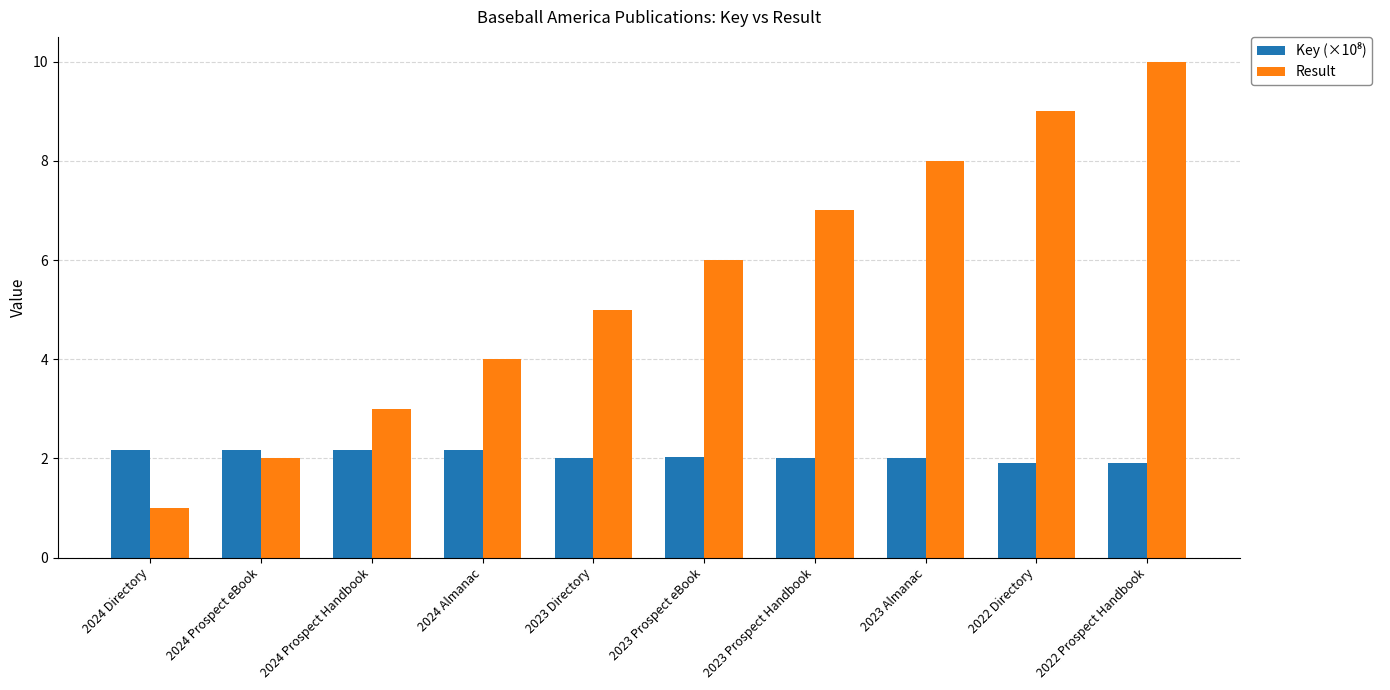

True or false: Result has a value of 3.0 at 2024 Prospect Handbook.

True